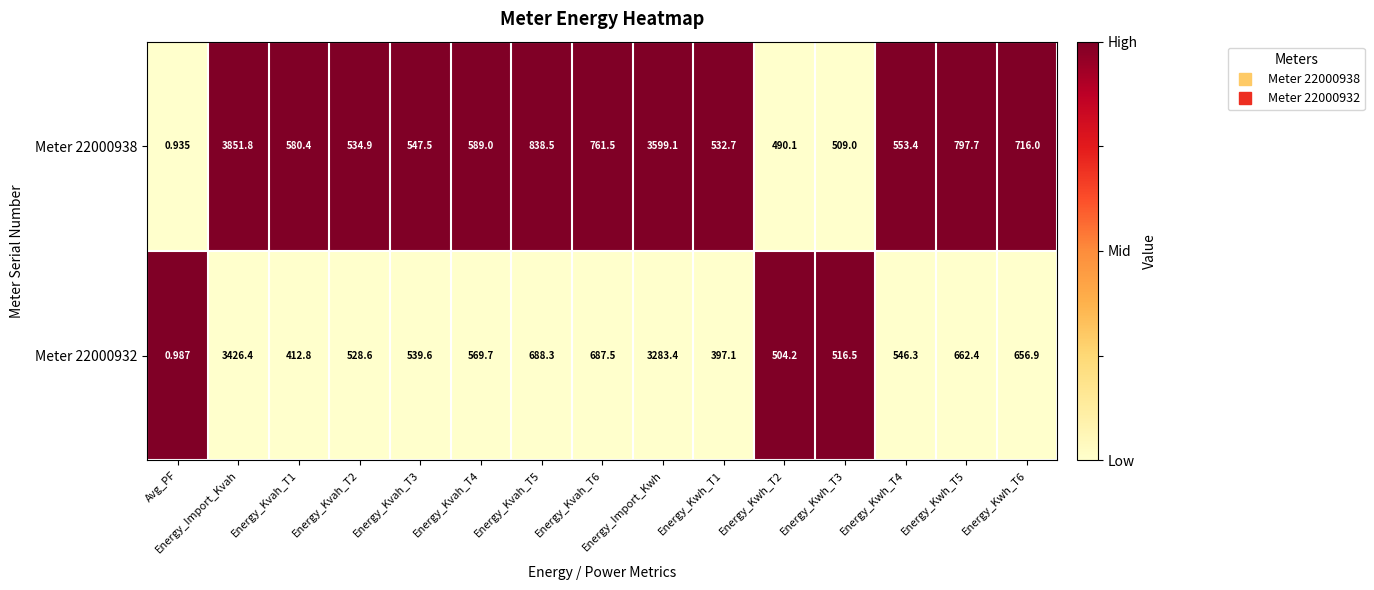

Which category has the lowest value across all series?

Avg_PF